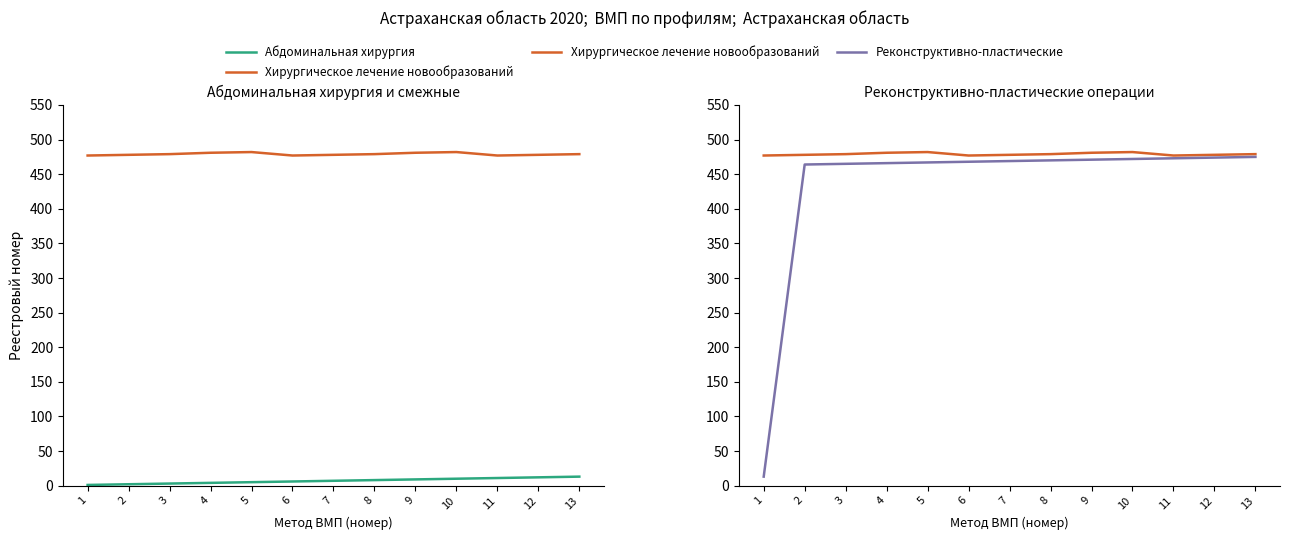

Reading left to right, list all the values displayed in this chart.

Абдоминальная хирургия: 1=1	2=2	3=3	4=4	5=5	6=6	7=7	8=8	9=9	10=10	11=11	12=12	13=13
Хирургическое лечение новообразований: 1=477	2=478	3=479	4=481	5=482	6=477	7=478	8=479	9=481	10=482	11=477	12=478	13=479
Реконструктивно-пластические: 1=13	2=464	3=465	4=466	5=467	6=468	7=469	8=470	9=471	10=472	11=473	12=474	13=475